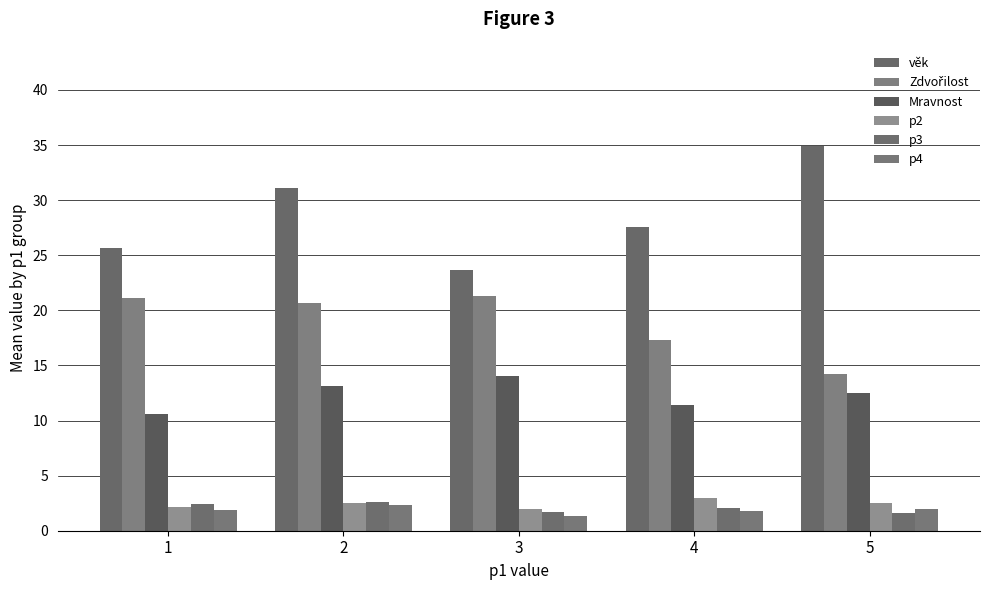

What is the total value across all series at 4?

63.2